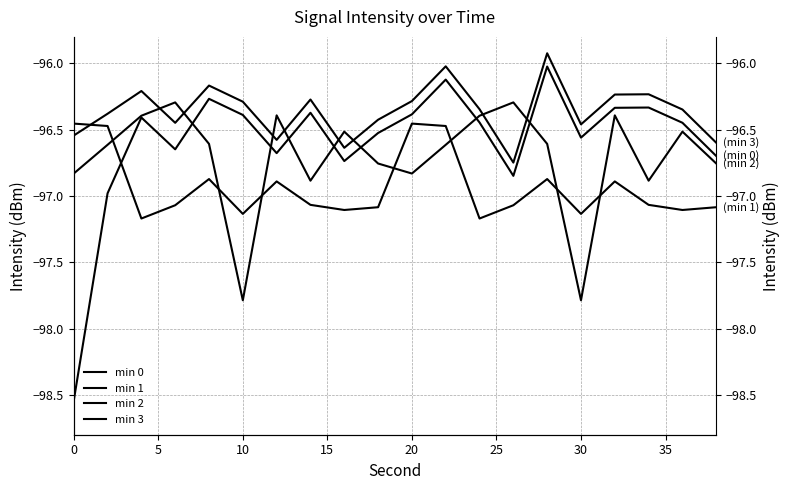

How many data points in min 1 are less than -97?

12